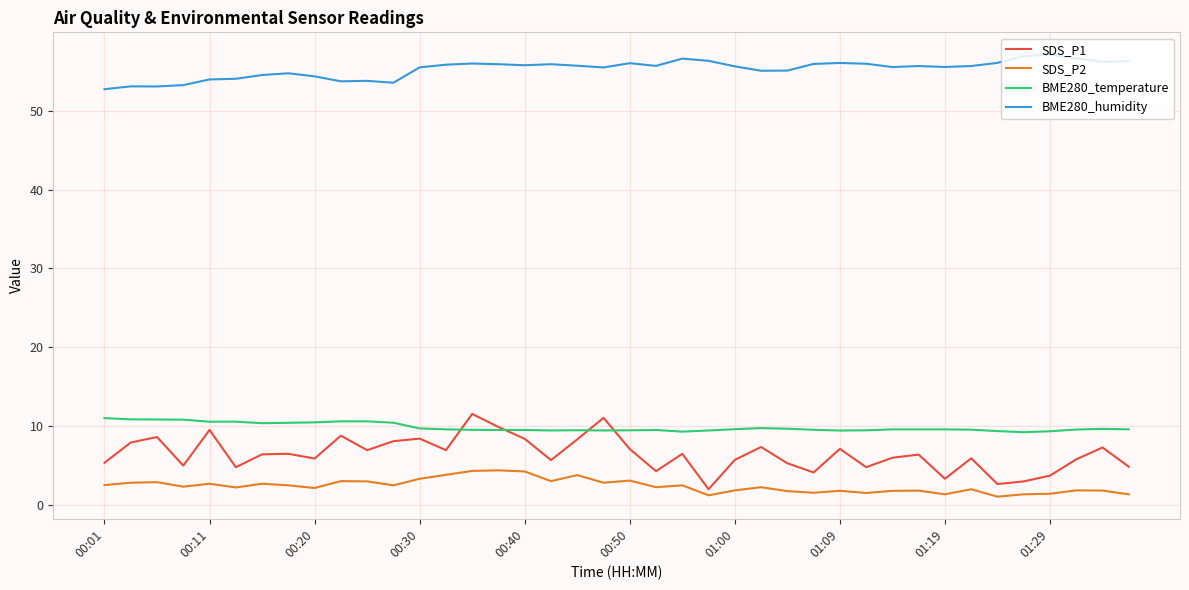

What is the highest value of the BME280_temperature series?

11.0